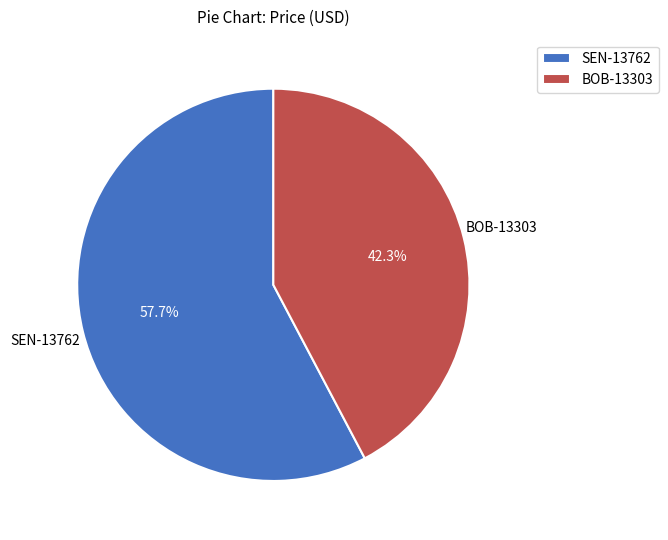

Does BOB-13303 represent more than half of the total?

No